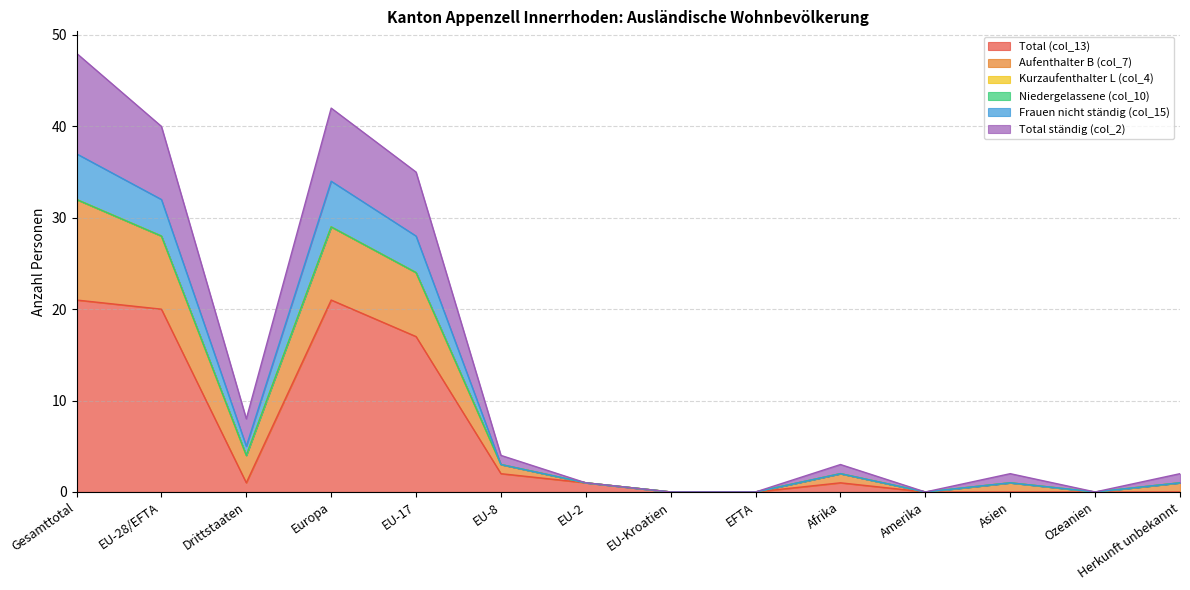

Does the chart have visible grid lines?

Yes